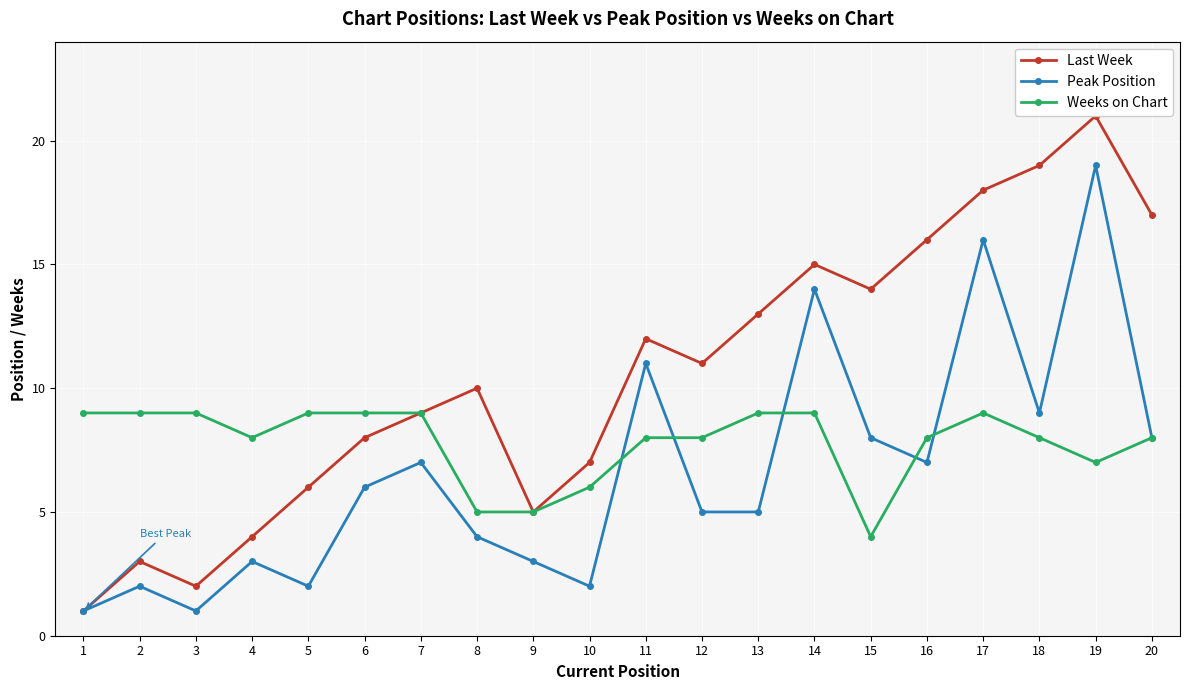

How many data points does each series have?

20